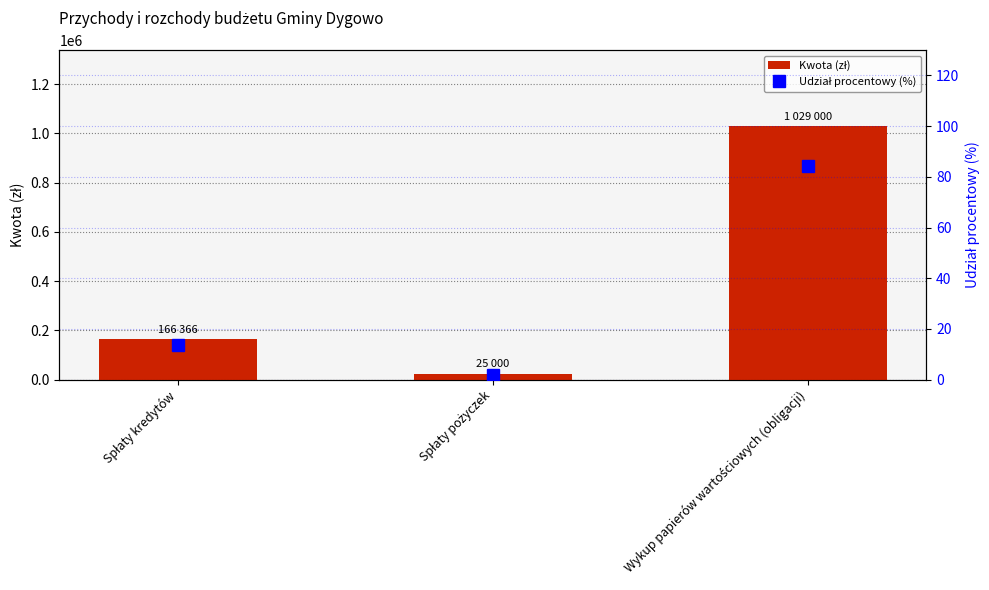

What is the value of the Kwota (zł) bar at the 1st from the left?

166366.0